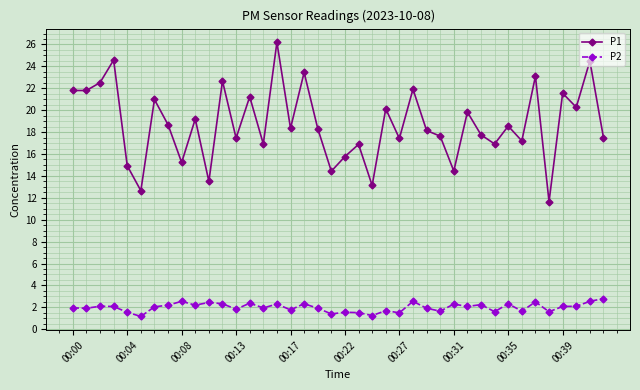

What are all the series names shown in the legend?

P1, P2